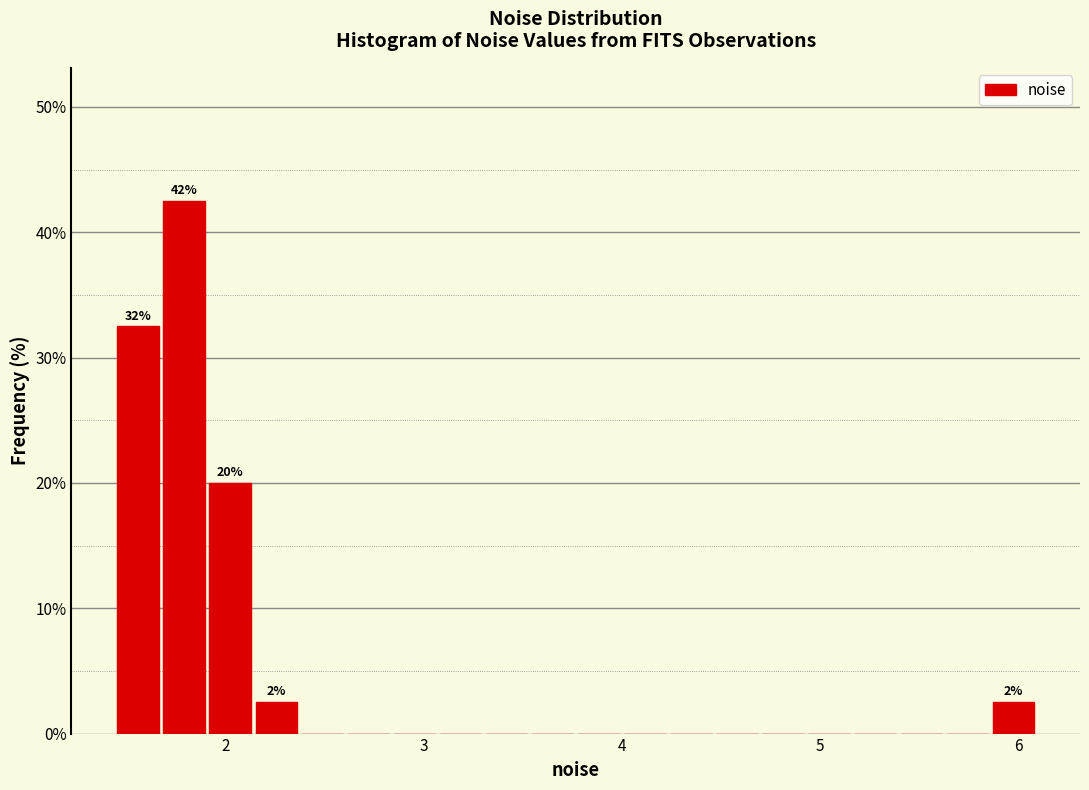

Around what value on the x-axis is the tallest bar? Give the approximate position of its centre, as read against the axis.

1.8